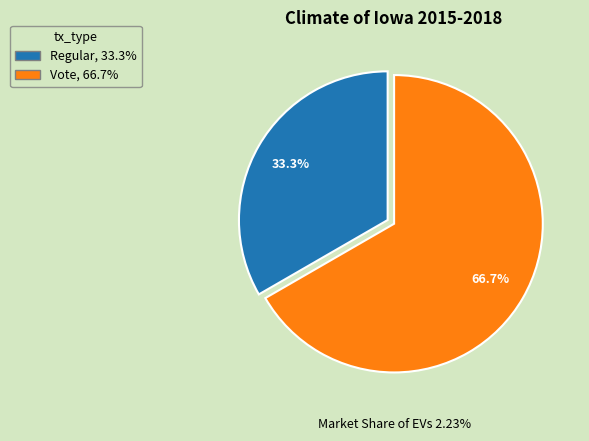

To the nearest percent, what percentage of the pie is Vote?

67%